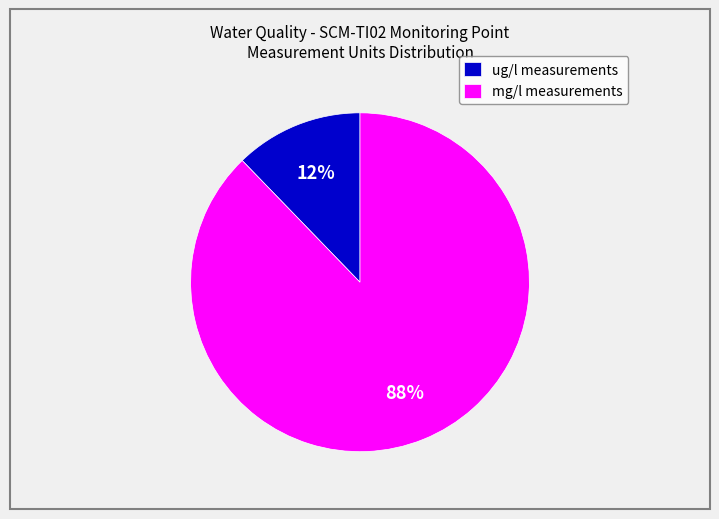

How many segments does this pie chart have?

2